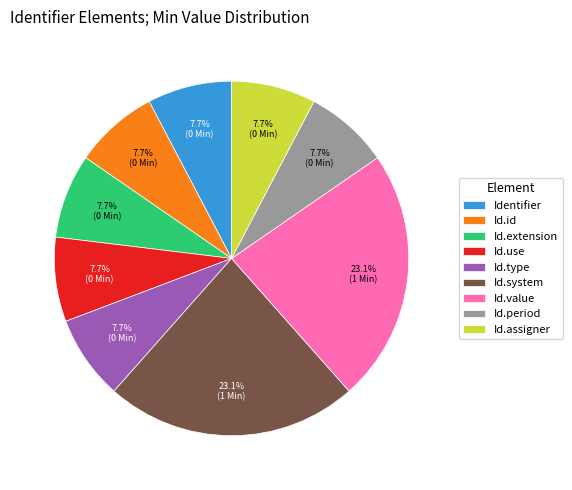

To the nearest percent, what is the difference between the largest and smallest slice percentages?

15%